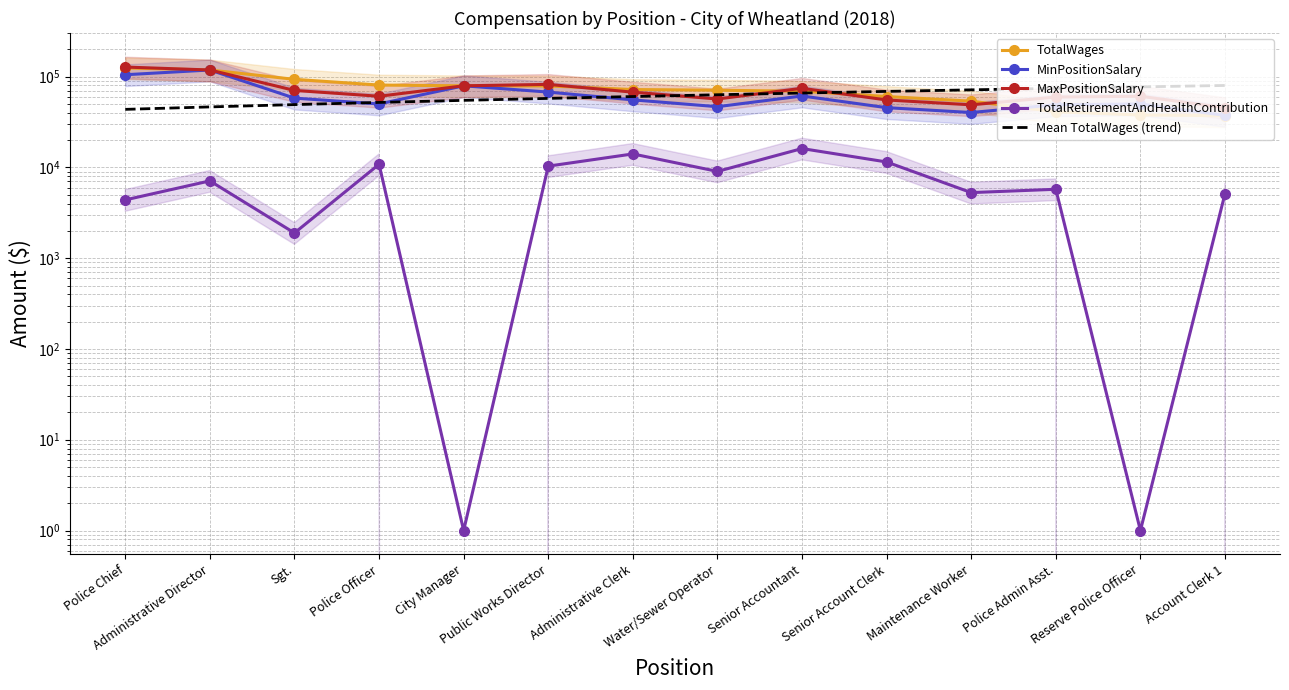

The value of TotalWages at City Manager is 111608.5. True or false?

False